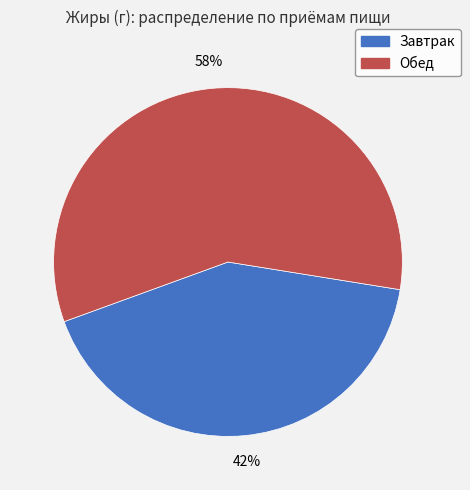

To the nearest percent, what percentage of the pie is Обед?

58%